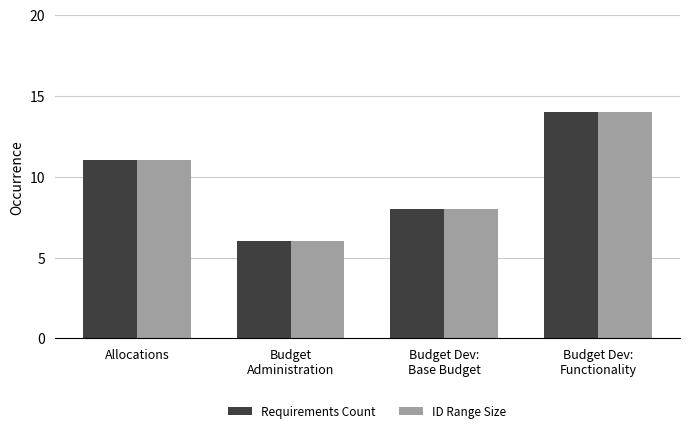

The value of ID Range Size at Budget
Administration is 3. True or false?

False